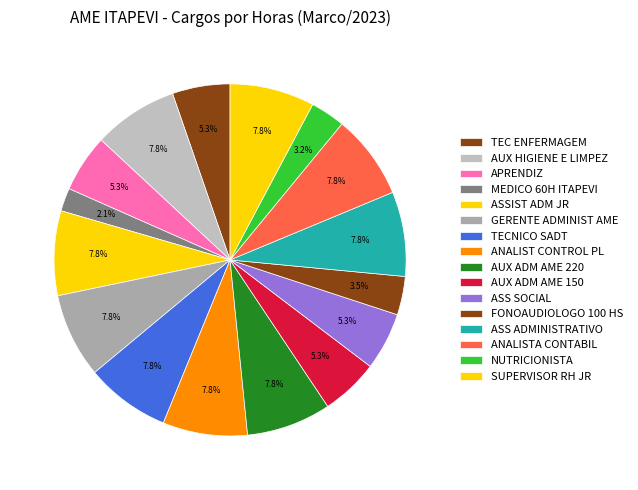

Rank the categories by value from lowest to highest.

MEDICO 60H ITAPEVI, NUTRICIONISTA, FONOAUDIOLOGO 100 HS, TEC ENFERMAGEM, APRENDIZ, AUX ADM AME 150, ASS SOCIAL, AUX HIGIENE E LIMPEZ, ASSIST ADM JR, GERENTE ADMINIST AME, TECNICO SADT, ANALIST CONTROL PL, AUX ADM AME 220, ASS ADMINISTRATIVO, ANALISTA CONTABIL, SUPERVISOR RH JR